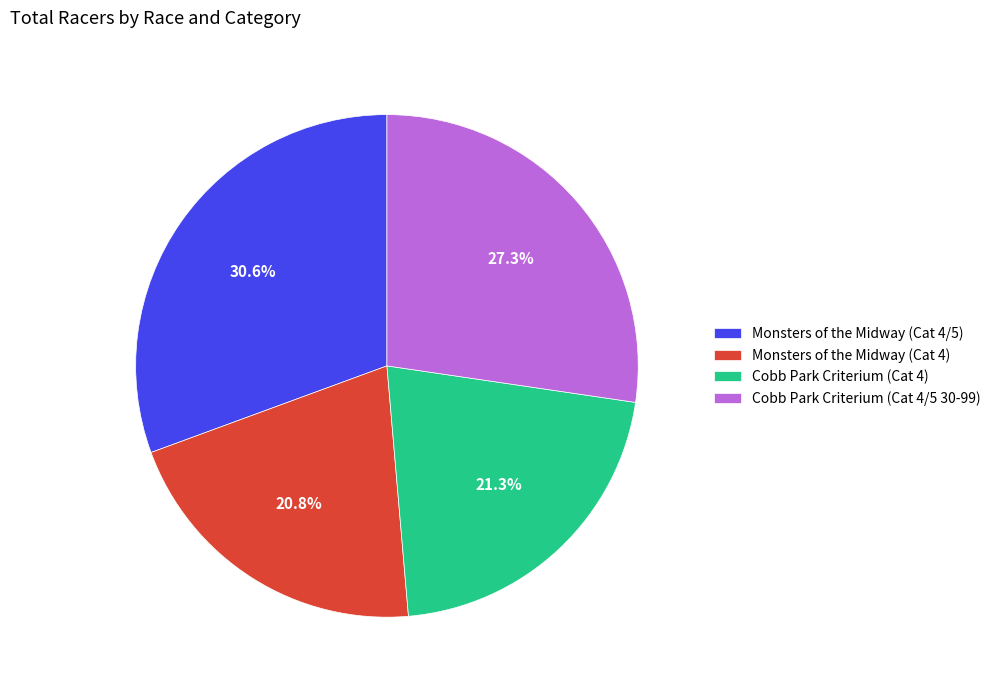

True or false: Cobb Park Criterium (Cat 4/5 30-99) accounts for 15% of the total.

False